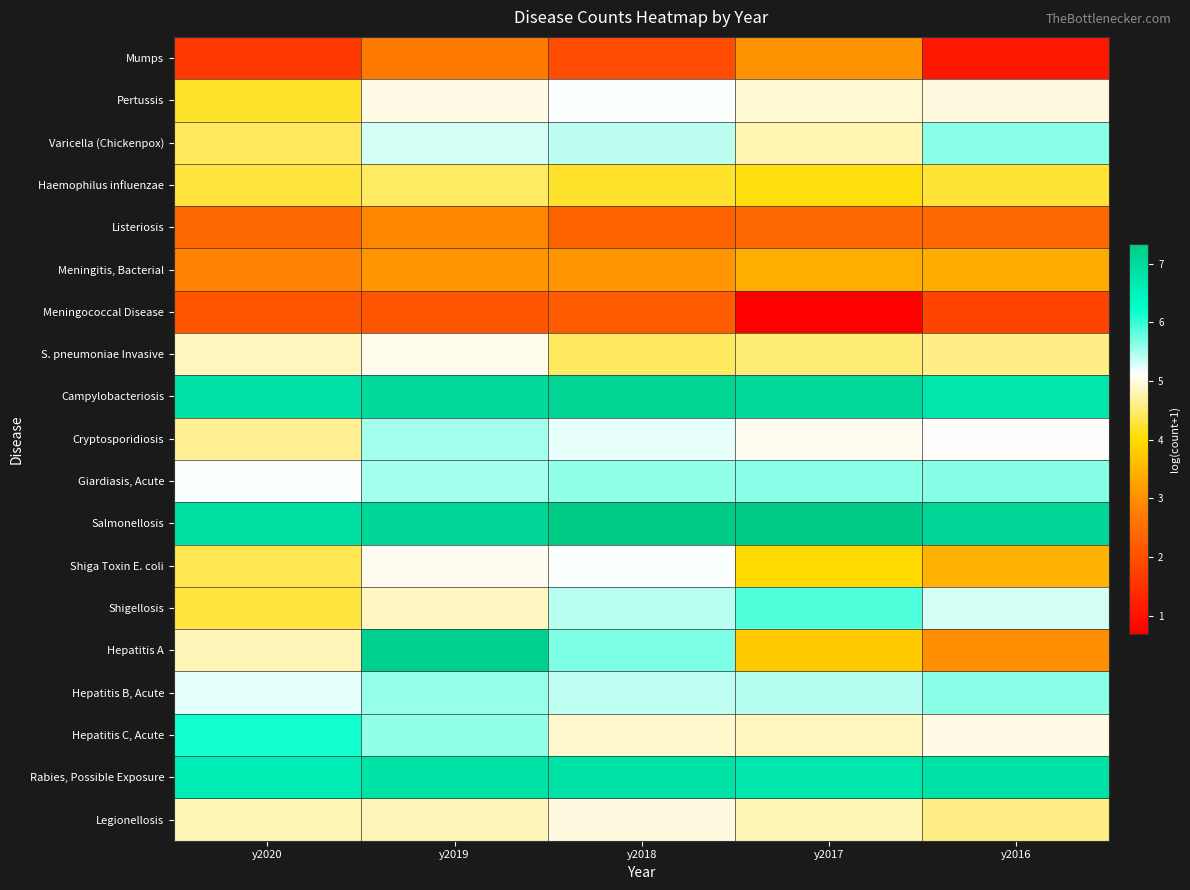

What is the smallest value displayed?

0.7